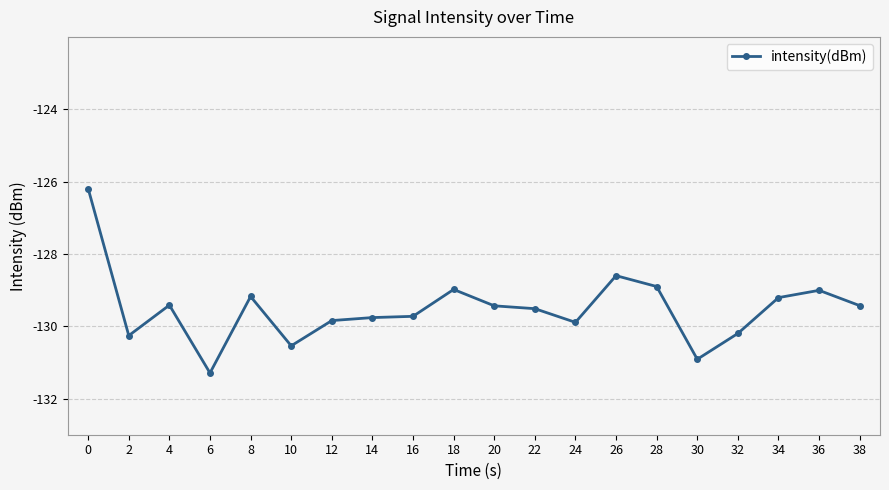

How many categories are shown in the chart?

20